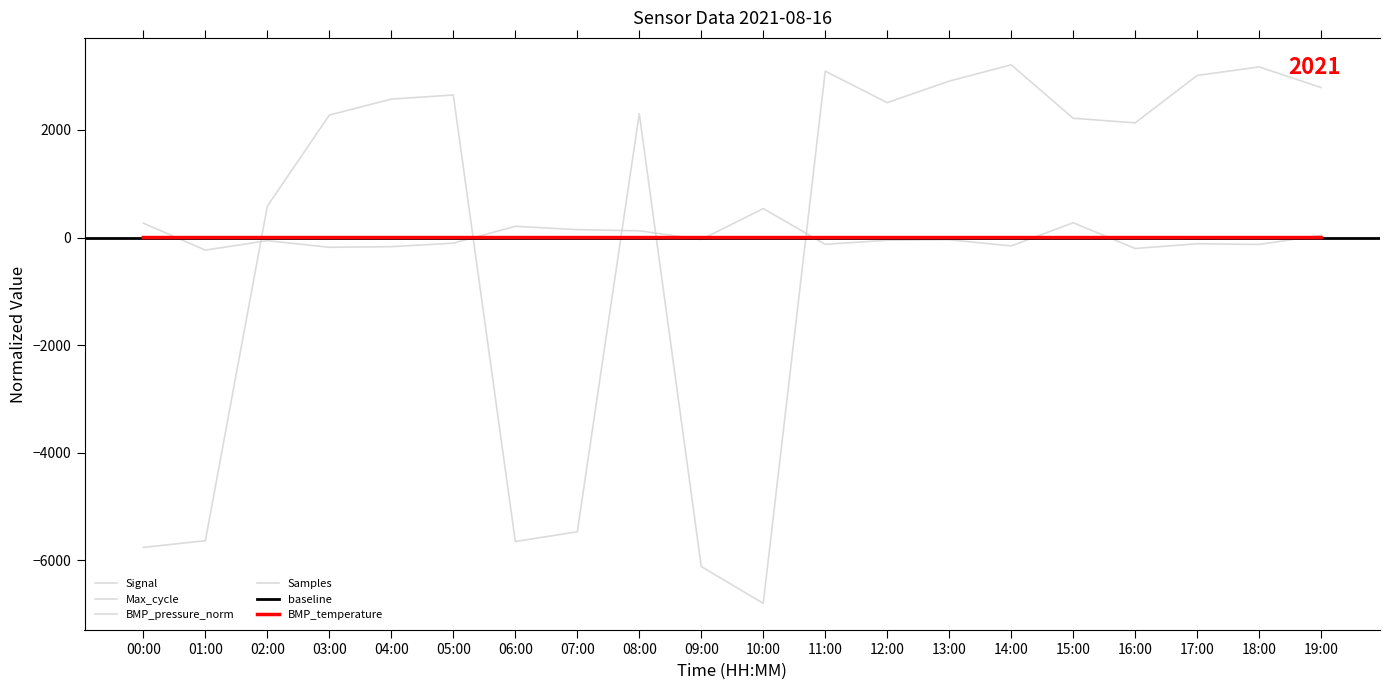

Is it true that Max_cycle equals -12.3 at 12:00?

False